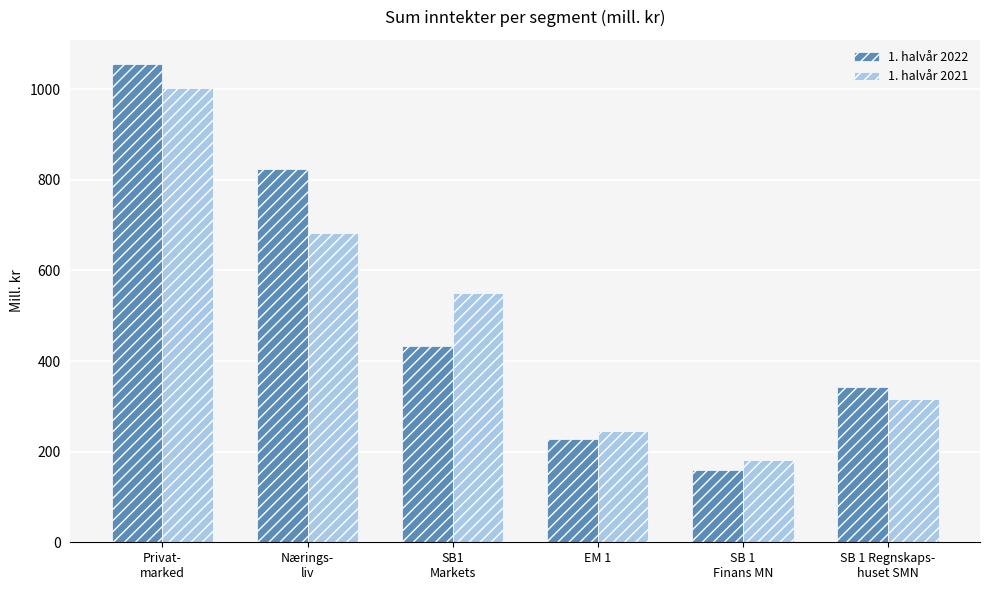

Rank the series by their average value, from lowest to highest.

1. halvår 2021, 1. halvår 2022